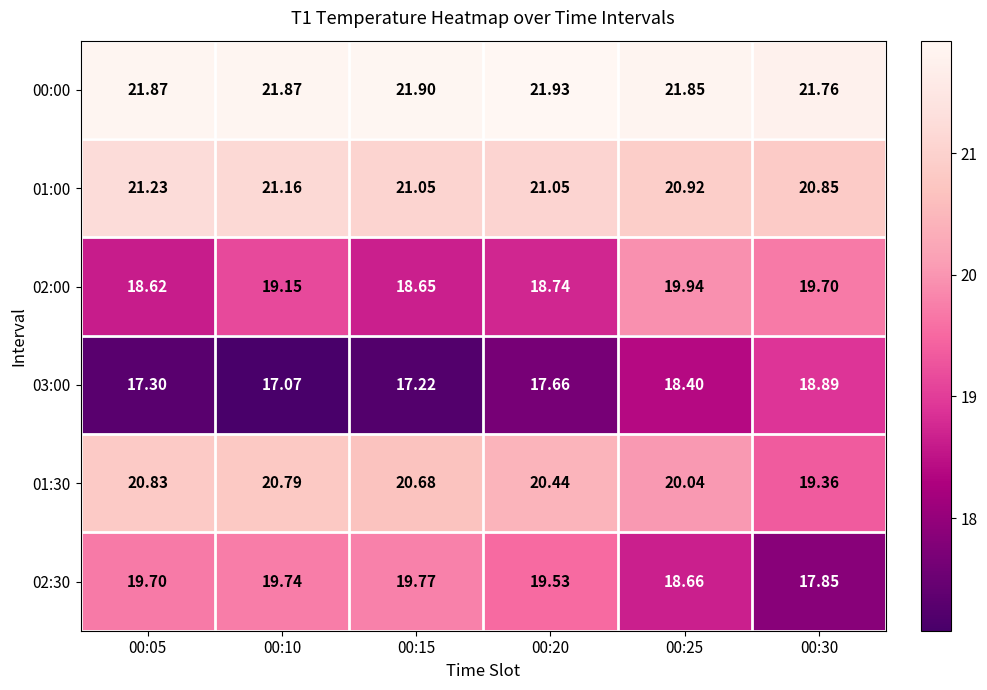

Which series has the largest total across all categories?

00:00